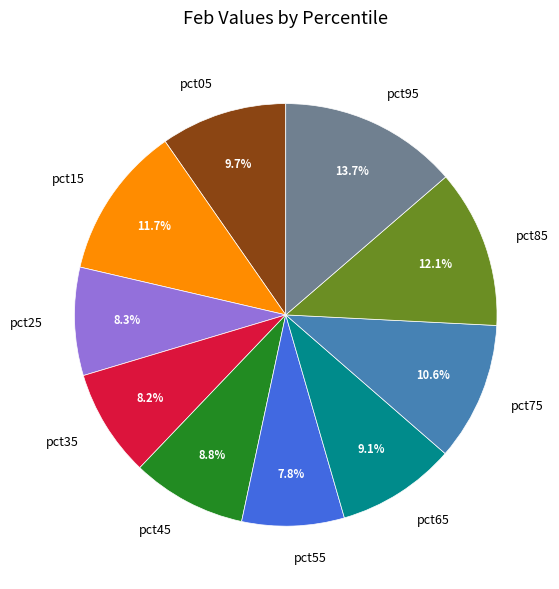

To the nearest percent, what portion does pct15 represent?

12%